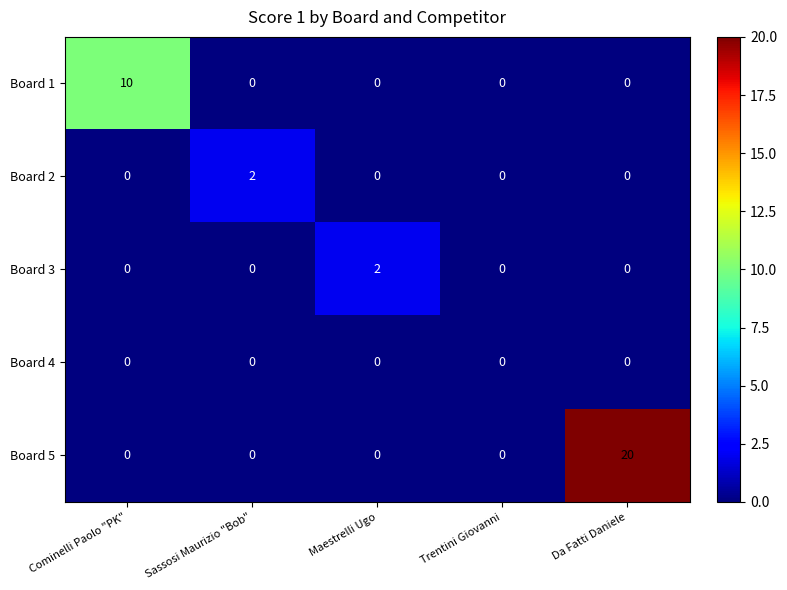

What is the average value of the Board 5 series?

4